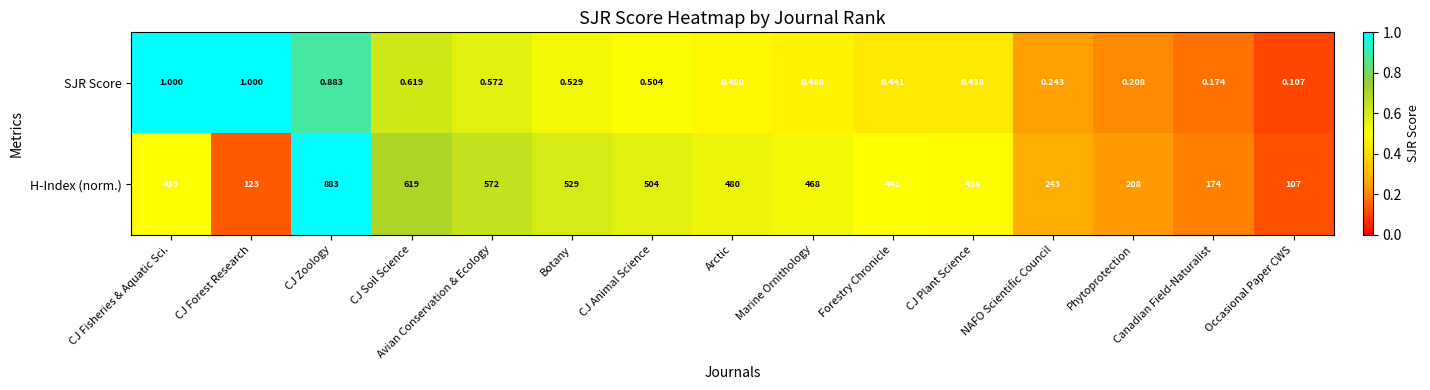

Rank the series at NAFO Scientific Council from lowest to highest value.

SJR Score, H-Index (norm.)